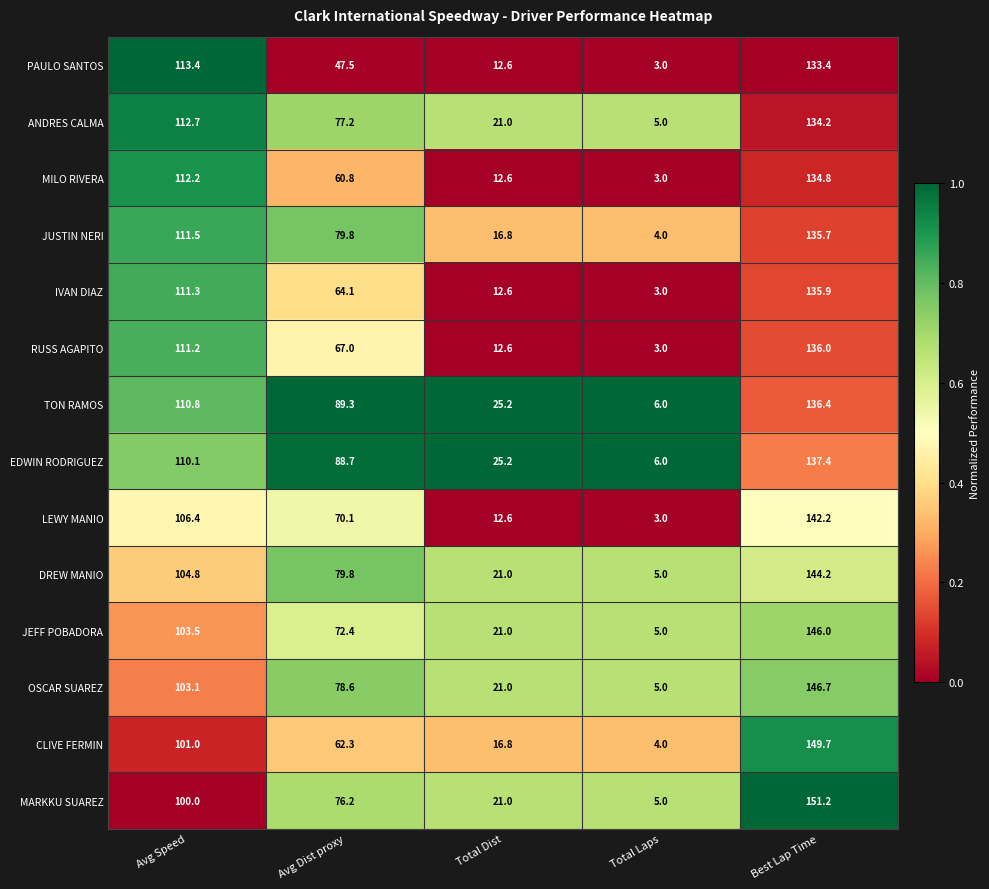

The JEFF POBADORA series shows 5.0 at Total Laps. True or false?

True